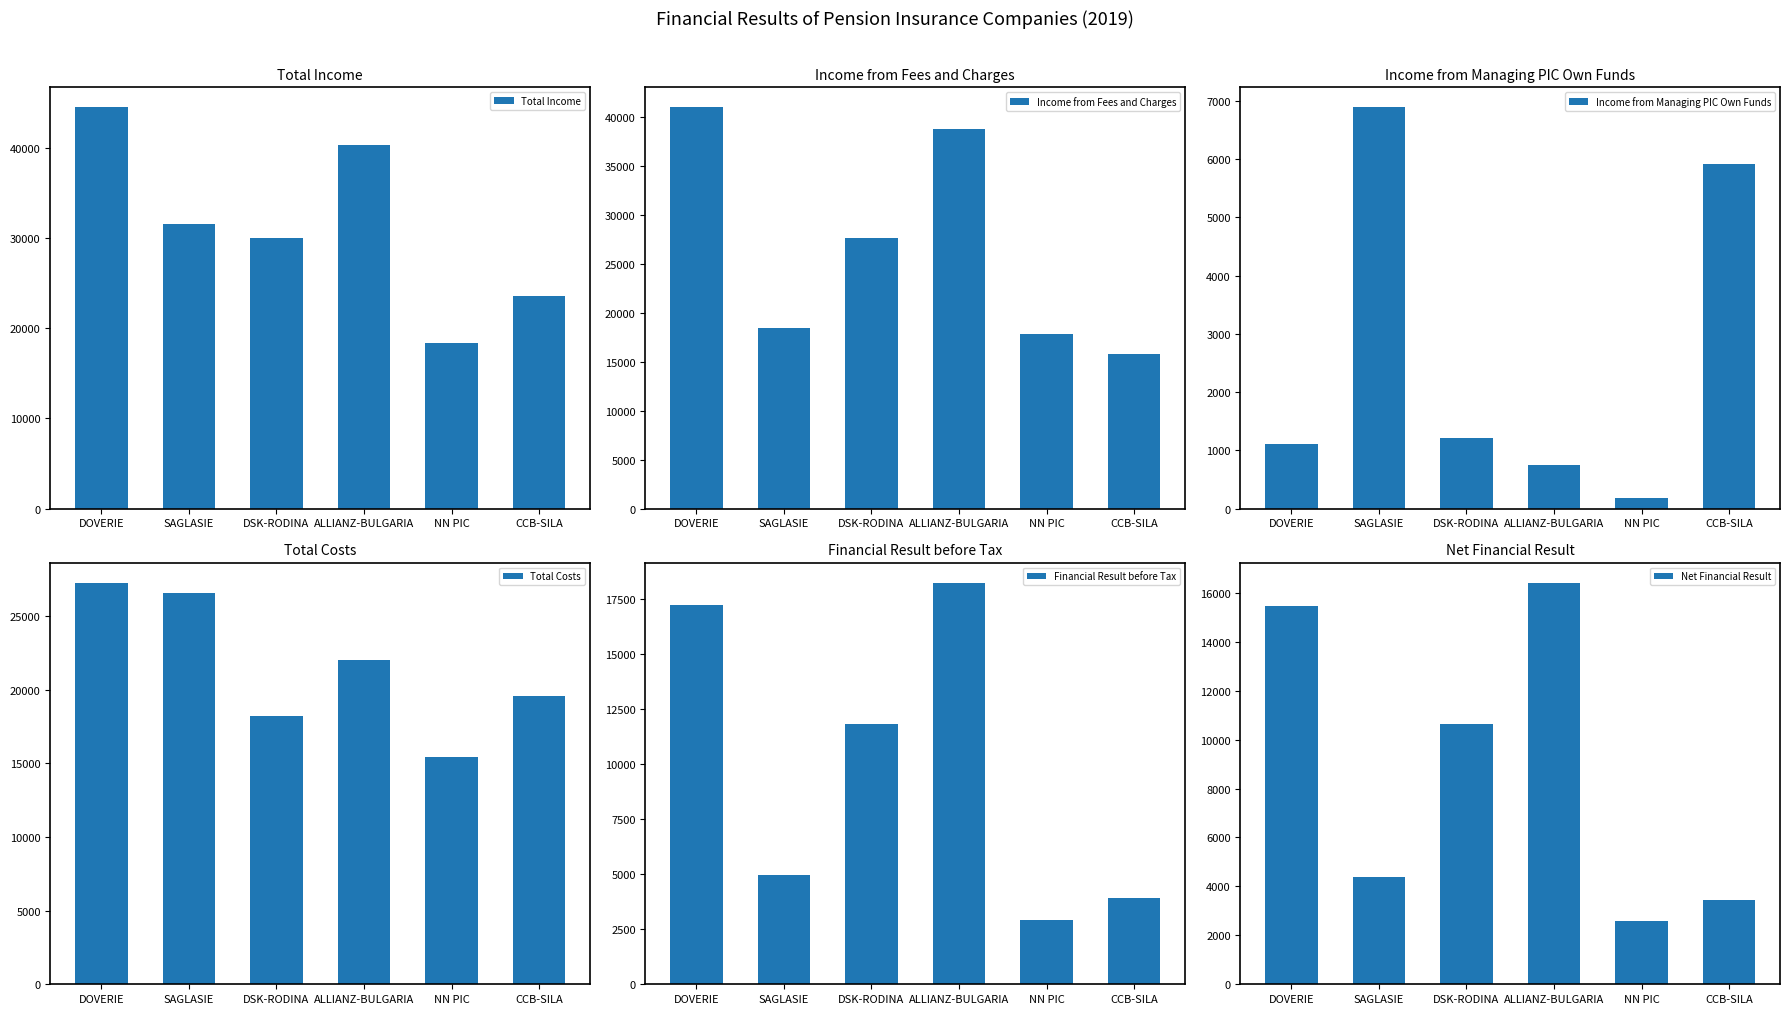

True or false: Total Income has a value of 30020 at DSK-RODINA.

True